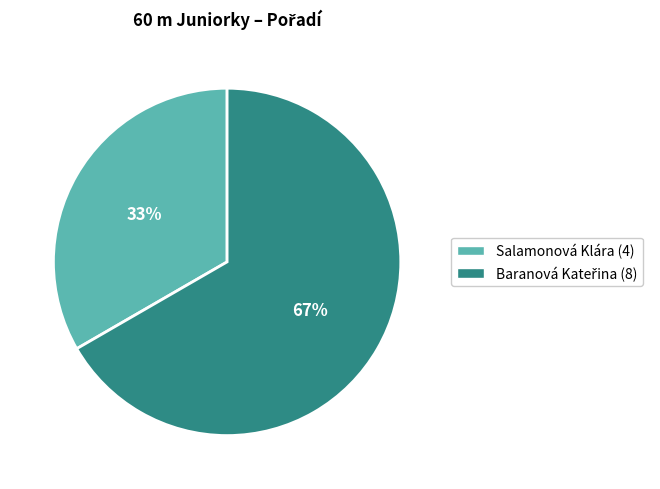

To the nearest percent, what is the average slice percentage?

50%